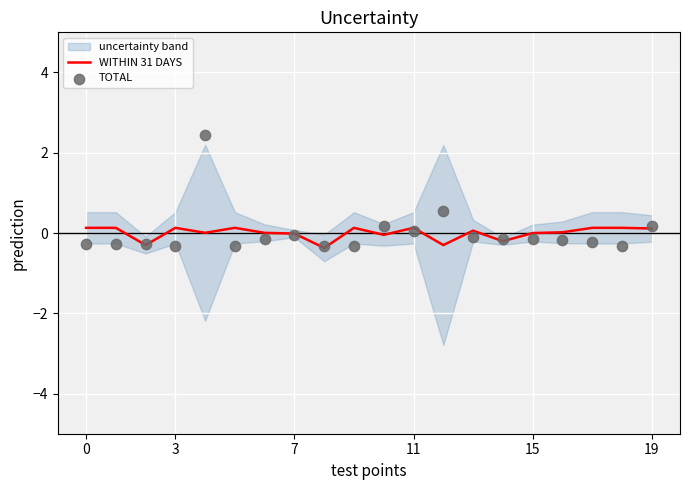

The WITHIN 31 DAYS series shows -0.0 at 15. True or false?

True